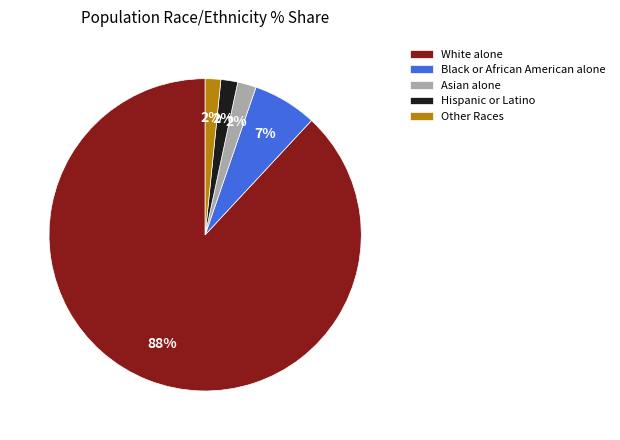

How many segments does this pie chart have?

5